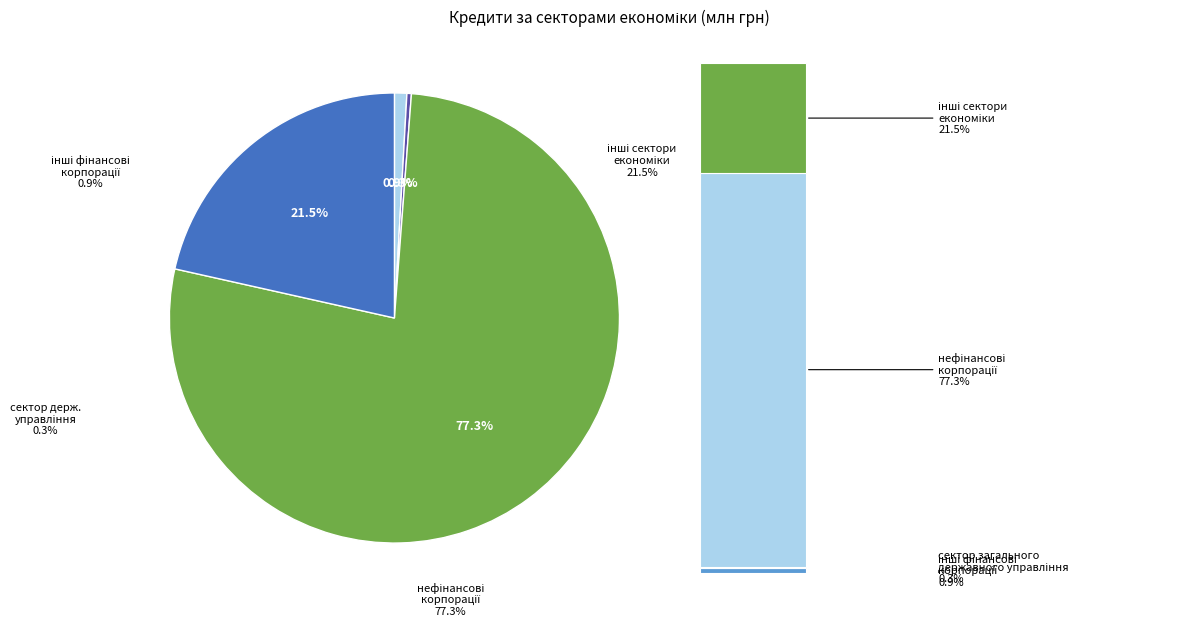

Is the sum of нефінансові корпорації and інші фінансові корпорації greater than half?

Yes